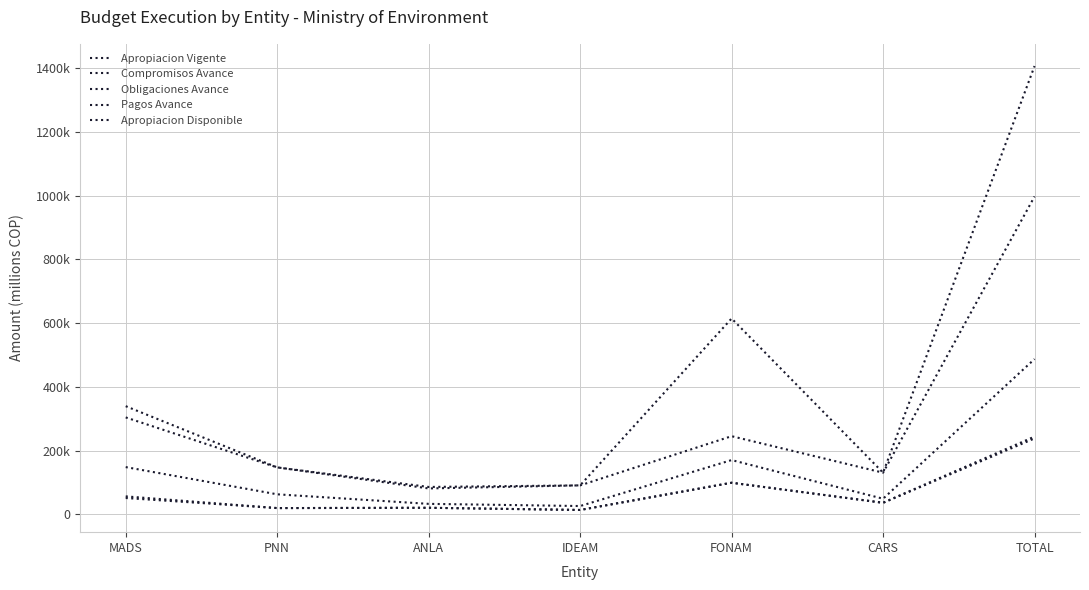

How many interior local valleys does the Apropiacion Disponible series have?

2